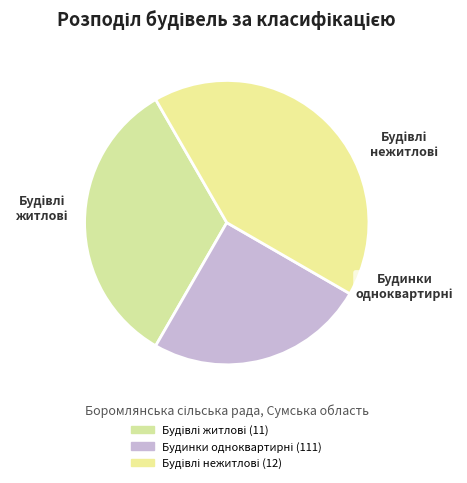

What percentage is the Будівлі нежитлові (12) slice, to the nearest percent?

42%